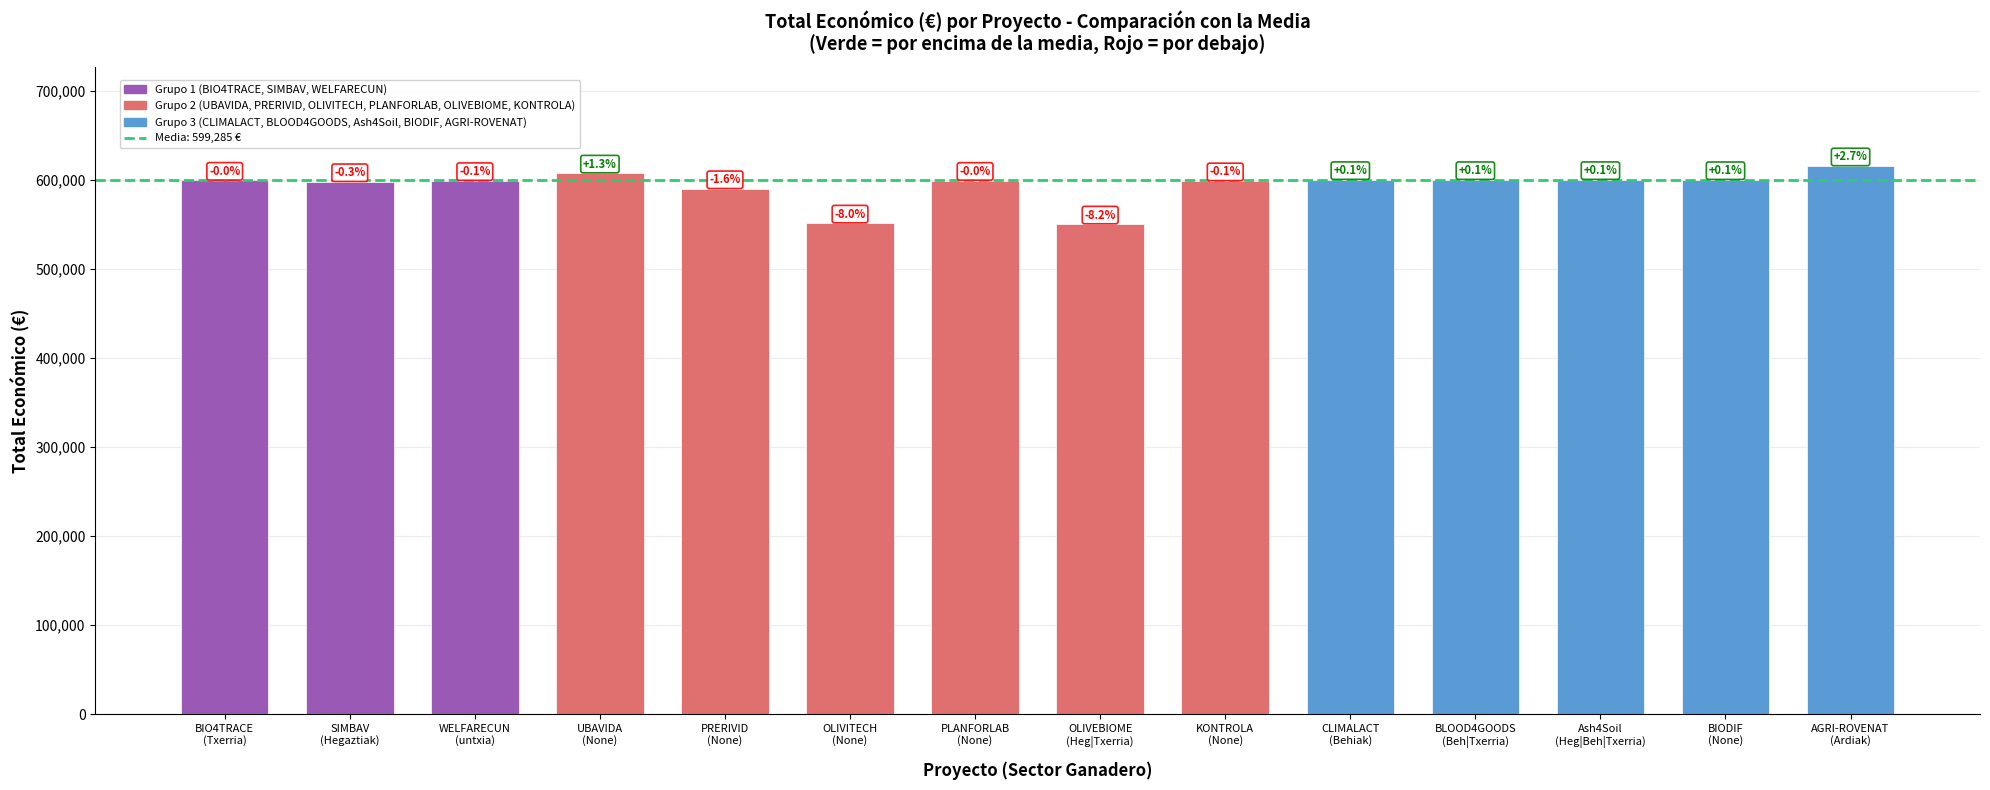

The value at BLOOD4GOODS
(Beh|Txerria) is 1008657. True or false?

False